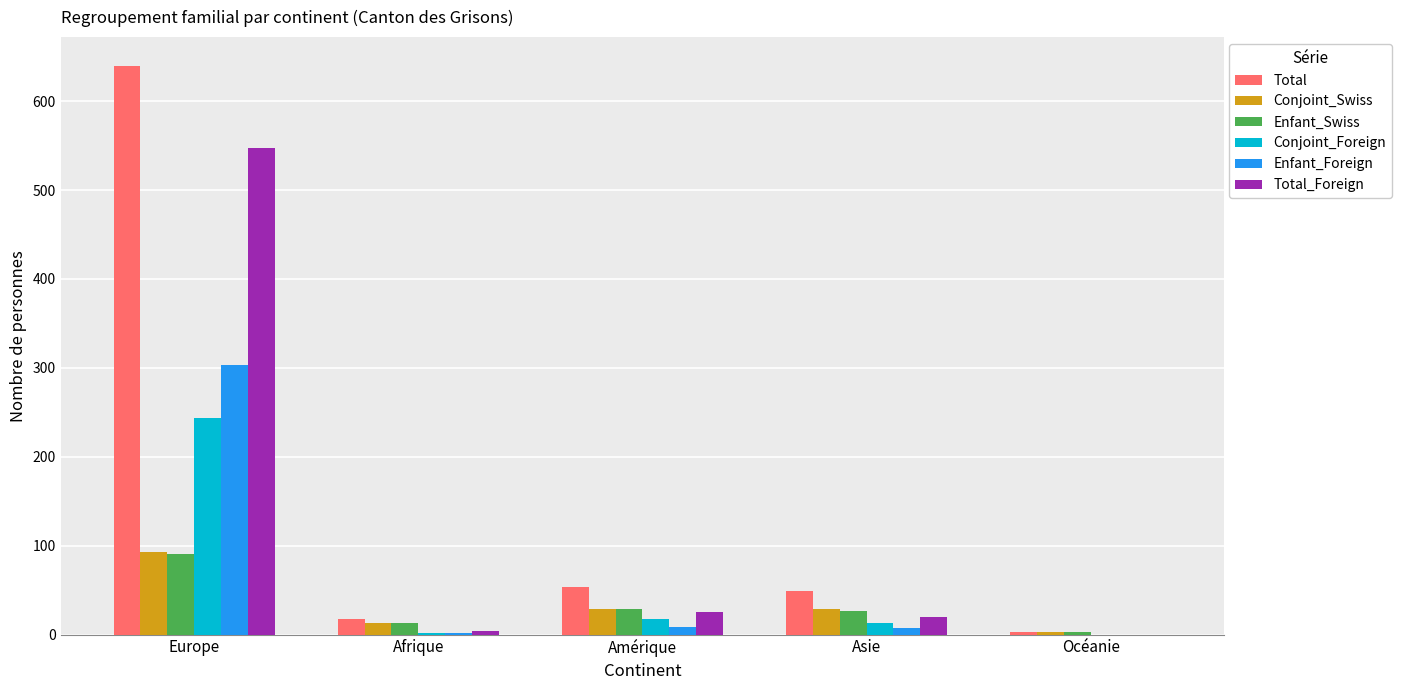

What is the maximum value for Conjoint_Foreign?

244